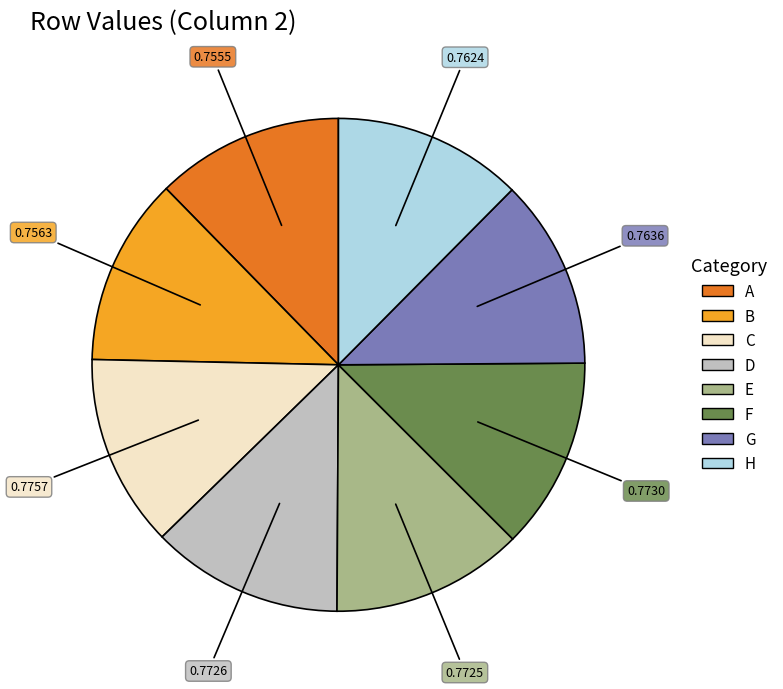

The G slice represents 12% of the pie. True or false?

True